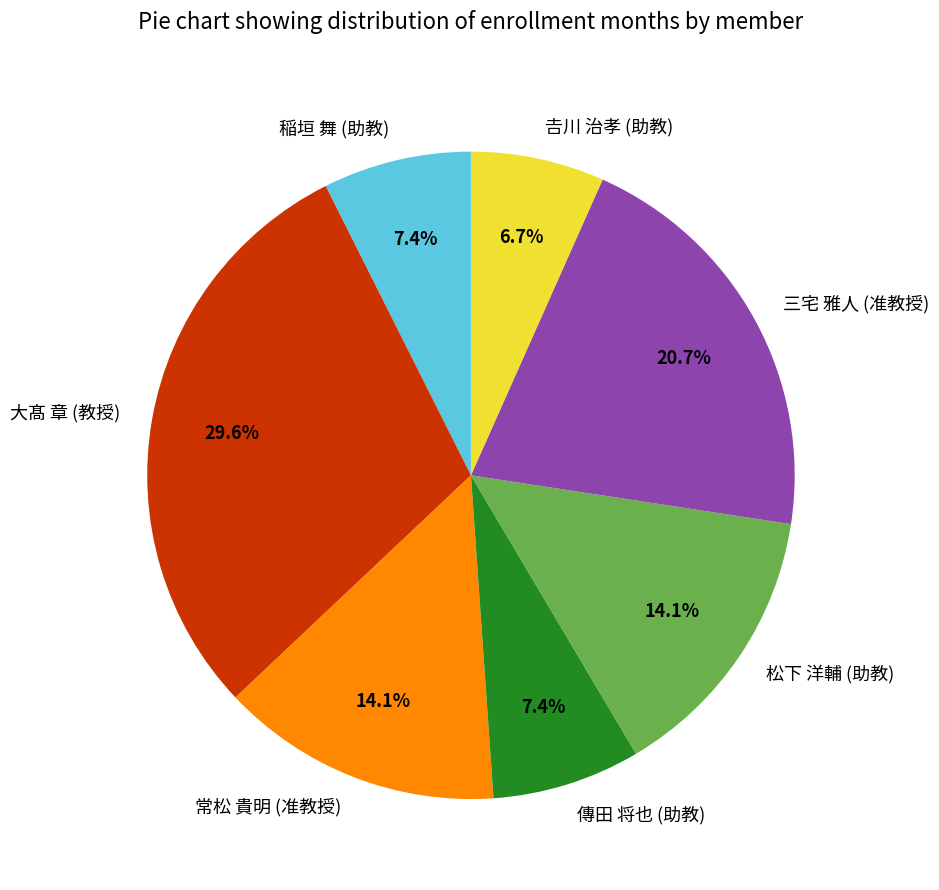

Between 傳田 将也 (助教) and 大髙 章 (教授), which is larger?

大髙 章 (教授)